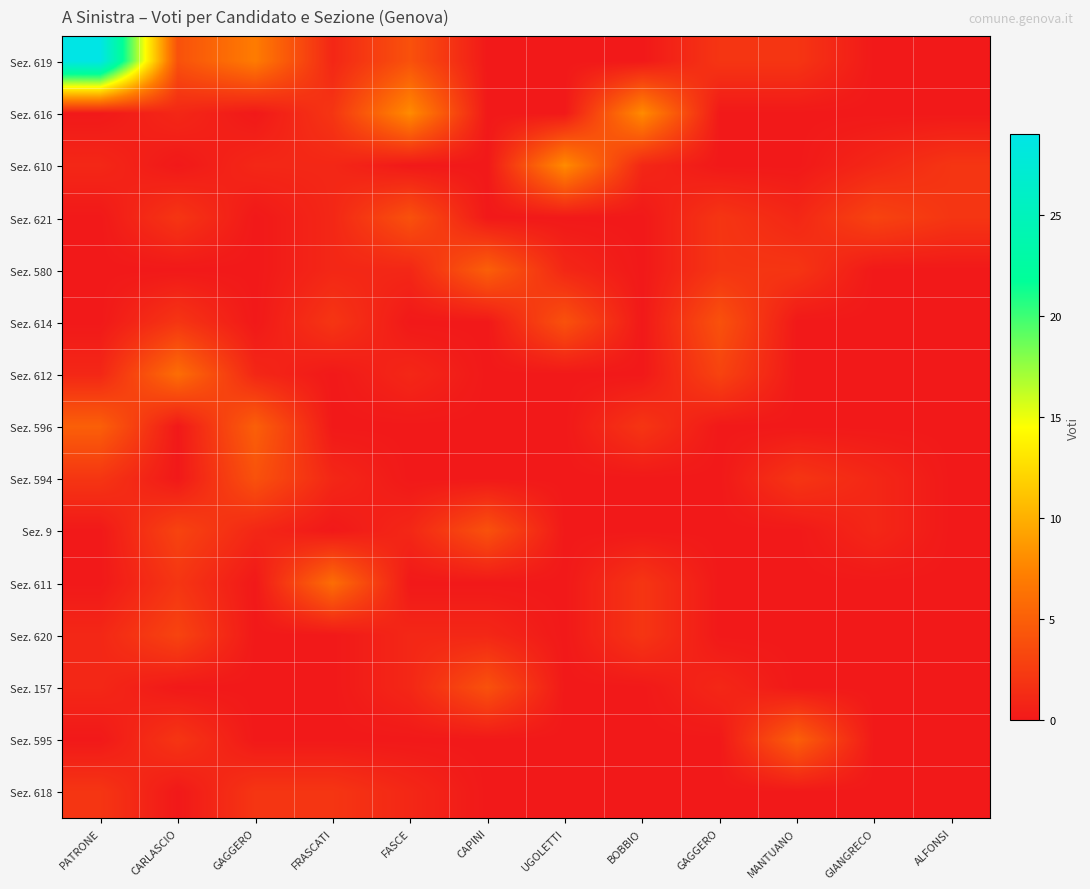

Rank the series at GAGGERO from lowest to highest value.

Sez. 616, Sez. 621, Sez. 580, Sez. 614, Sez. 611, Sez. 620, Sez. 157, Sez. 595, Sez. 610, Sez. 612, Sez. 9, Sez. 618, Sez. 594, Sez. 596, Sez. 619